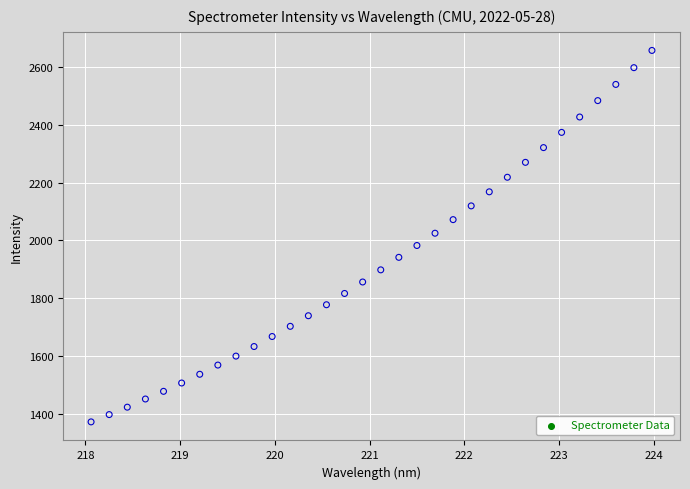

What is the range of X values (max minus min)?

5.9